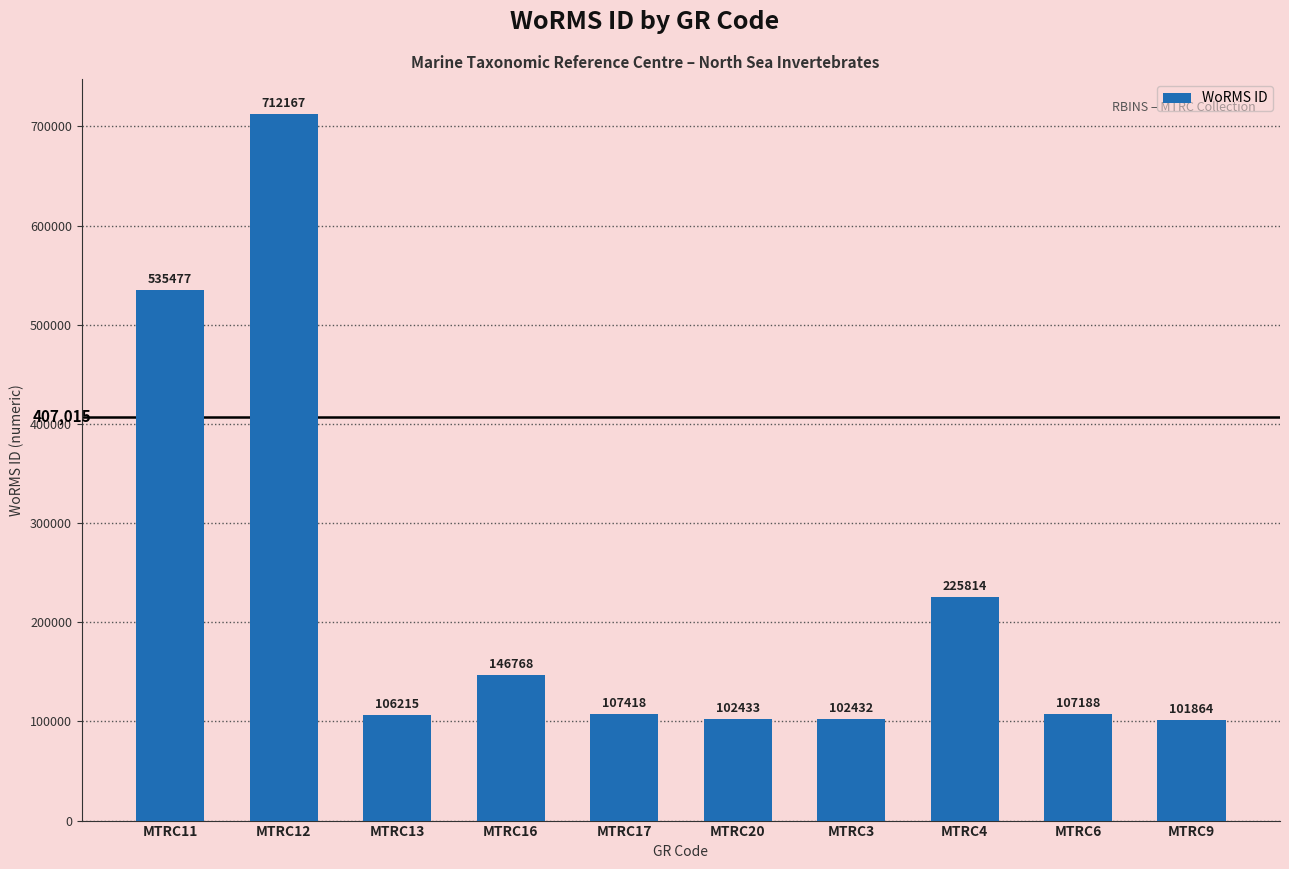

What is the label of the 8th bar from the left?

MTRC4